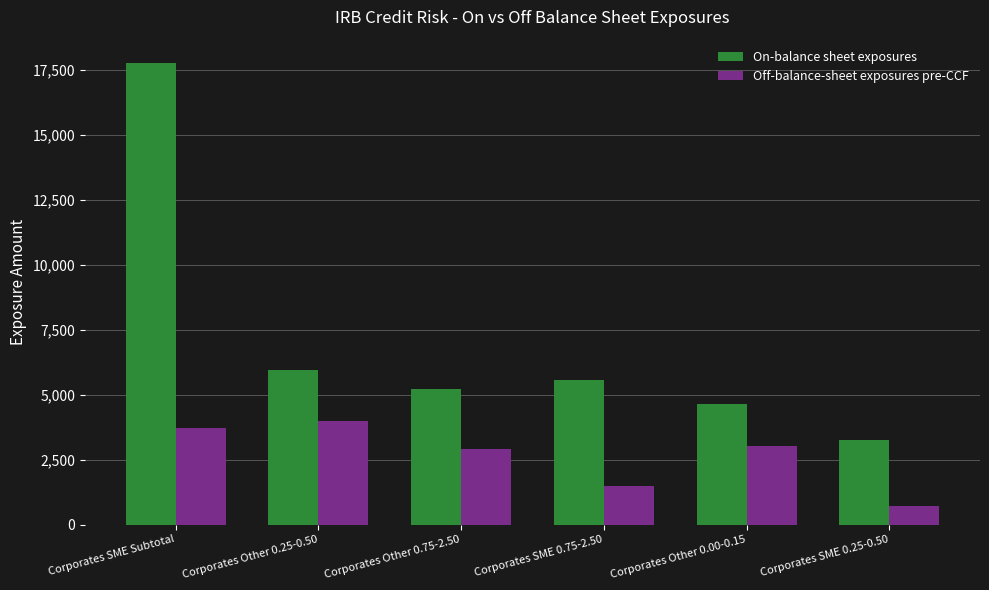

How many data points in Off-balance-sheet exposures pre-CCF are less than 3015?

3